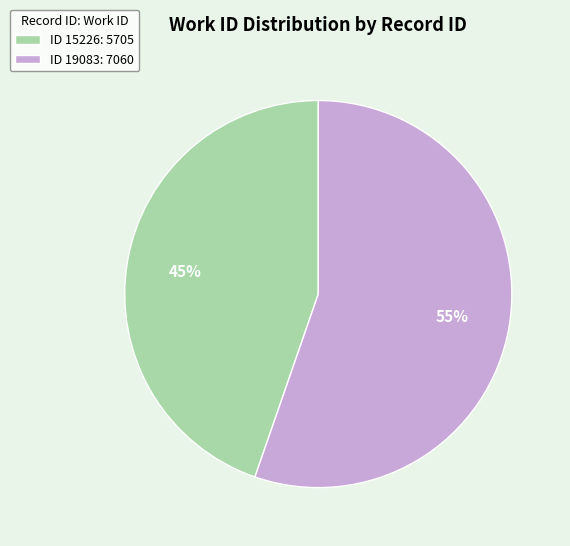

Which category accounts for the majority?

ID 19083: 7060